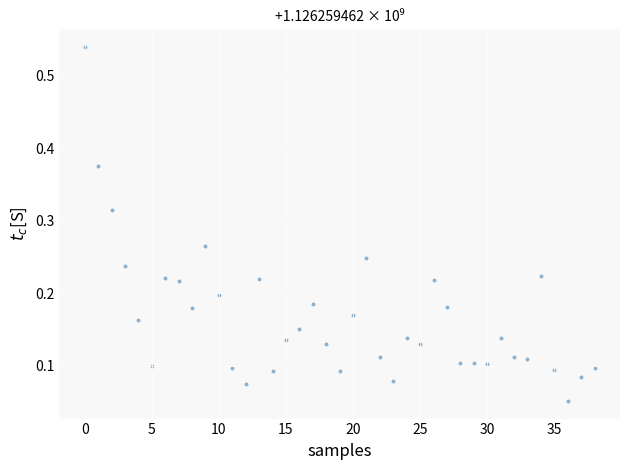

Count the number of points in this scatter plot.

39